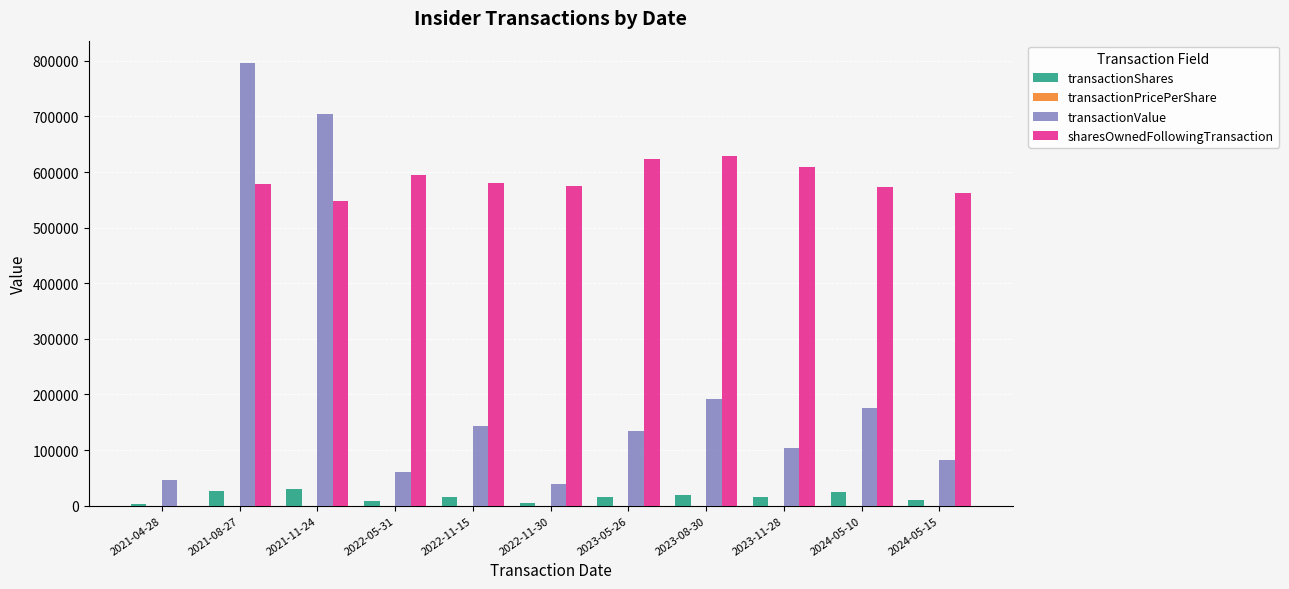

True or false: sharesOwnedFollowingTransaction has a value of 219372.1 at 2024-05-10.

False